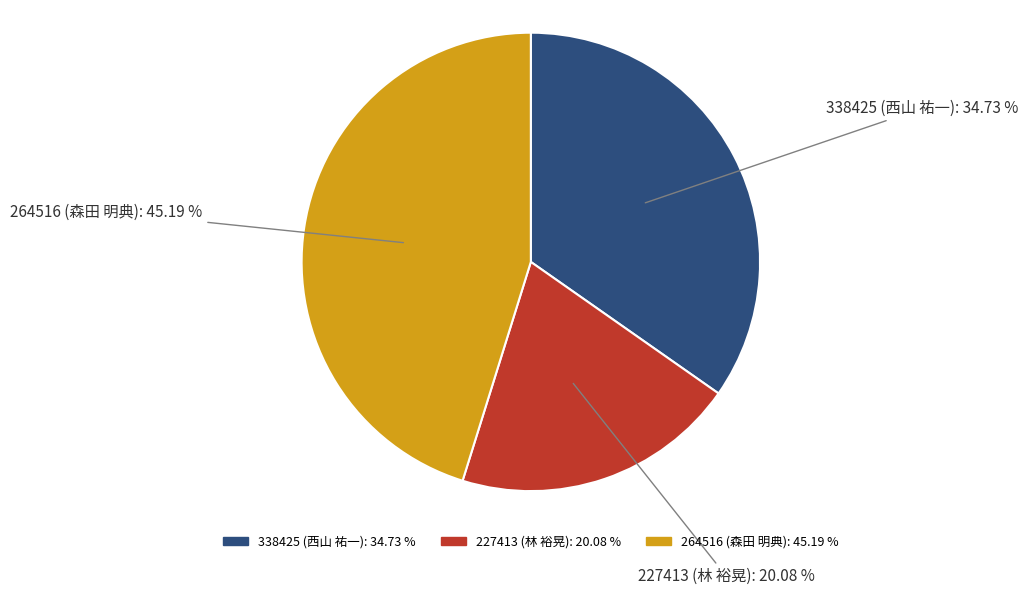

Is 264516 (森田 明典) the majority of the pie?

No